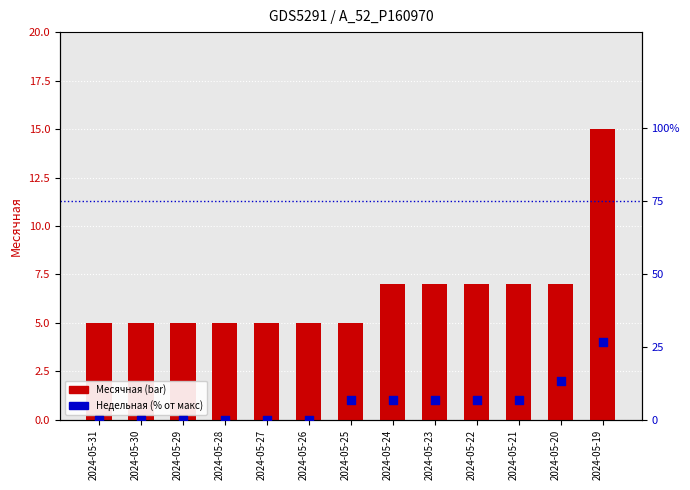

Which series has the widest spread of Y values?

Недельная (% от макс)